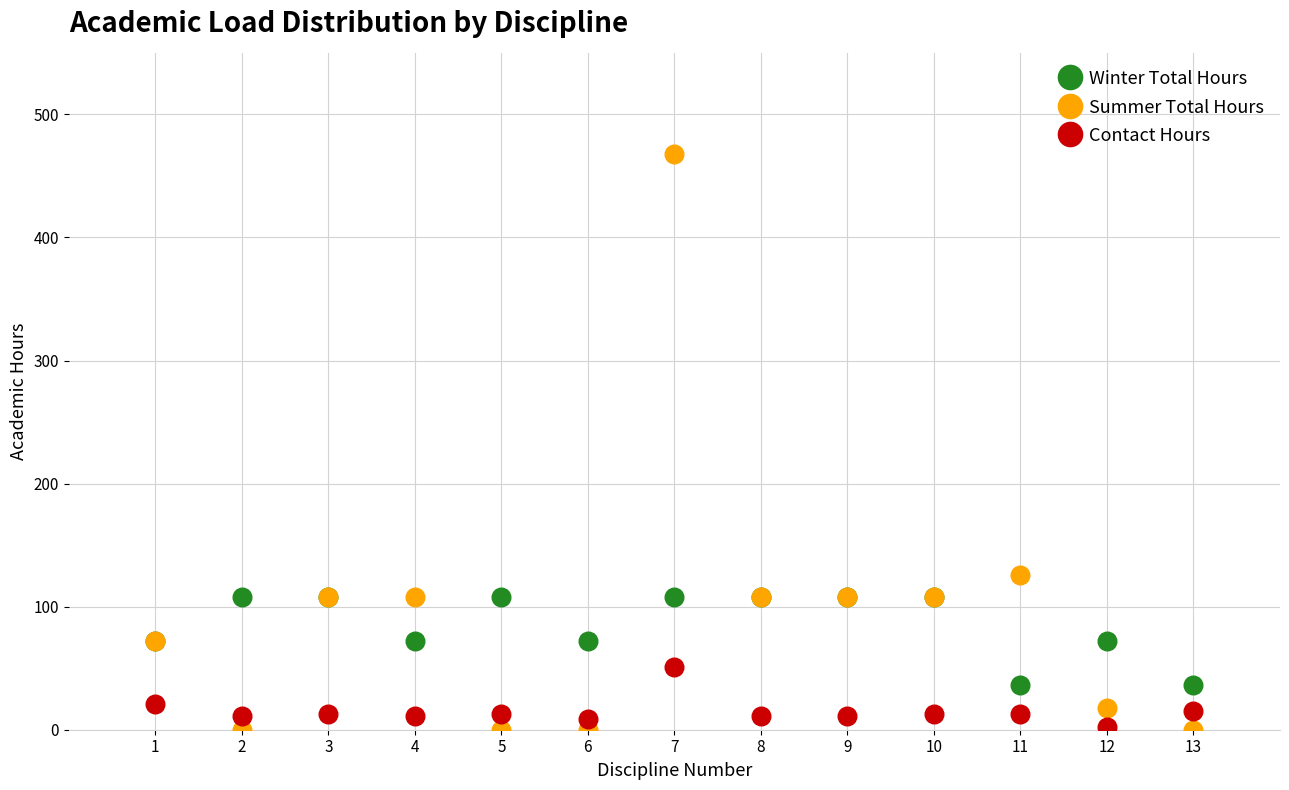

Which series reaches the maximum Y coordinate?

Summer Total Hours